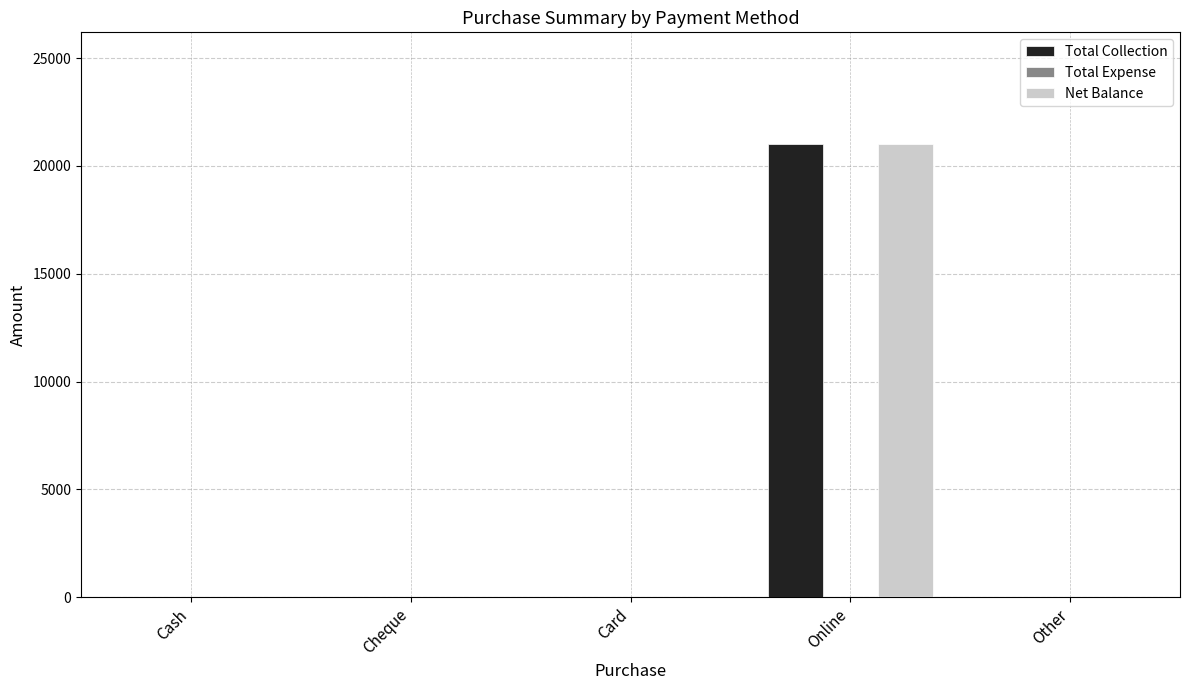

At which category is the sum across all series the highest?

Online